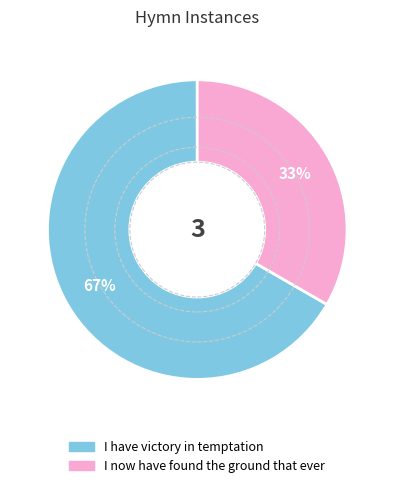

Does I now have found the ground that ever account for over 50% of the chart?

No